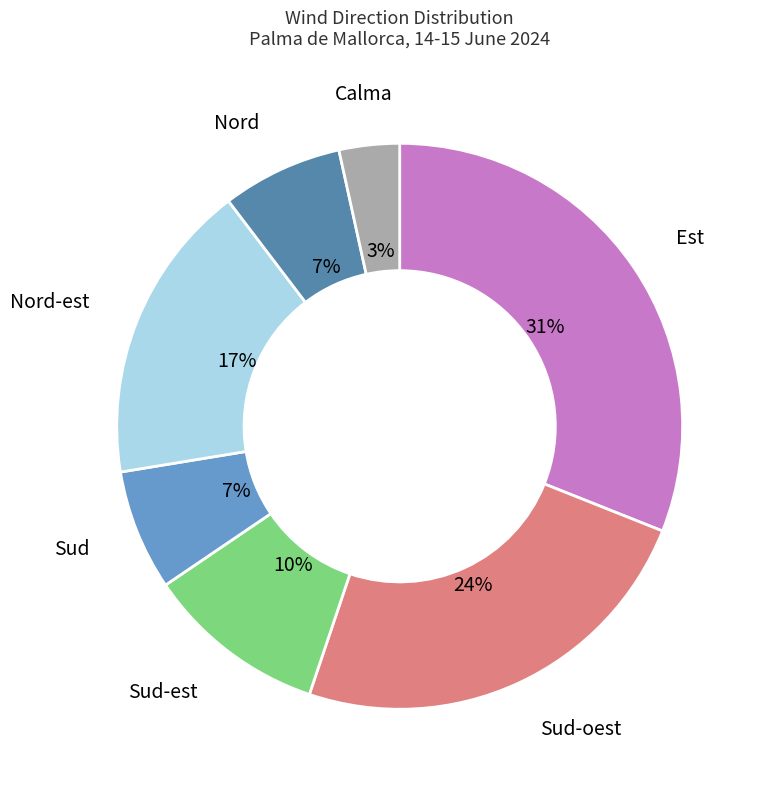

To the nearest percent, what is the difference between the largest and smallest slice percentages?

28%